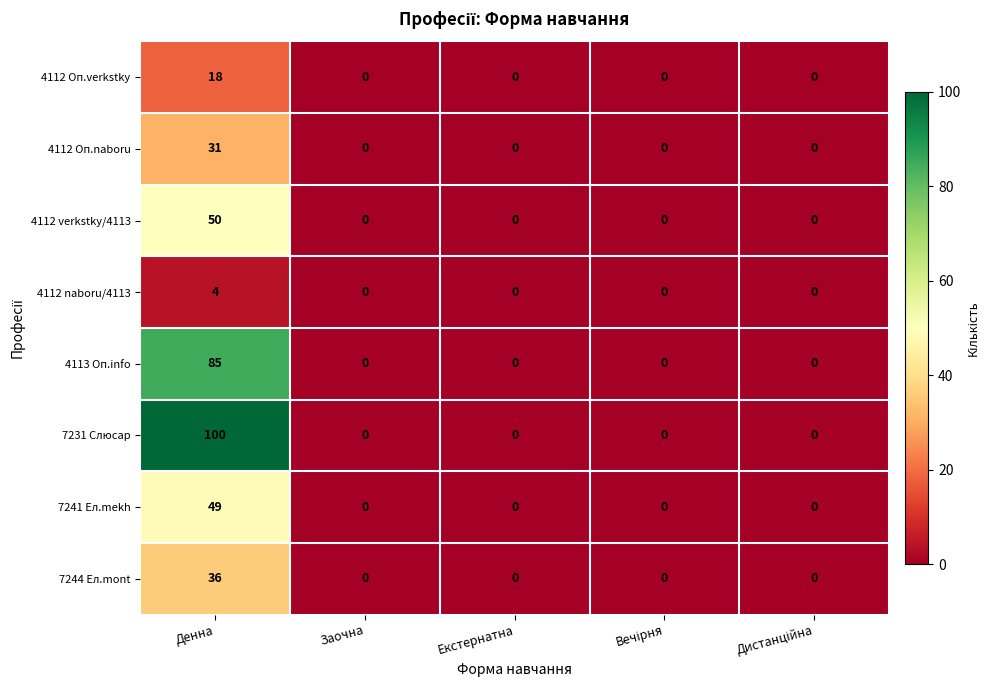

What is the highest value of the 4112 Оп.verkstky series?

18